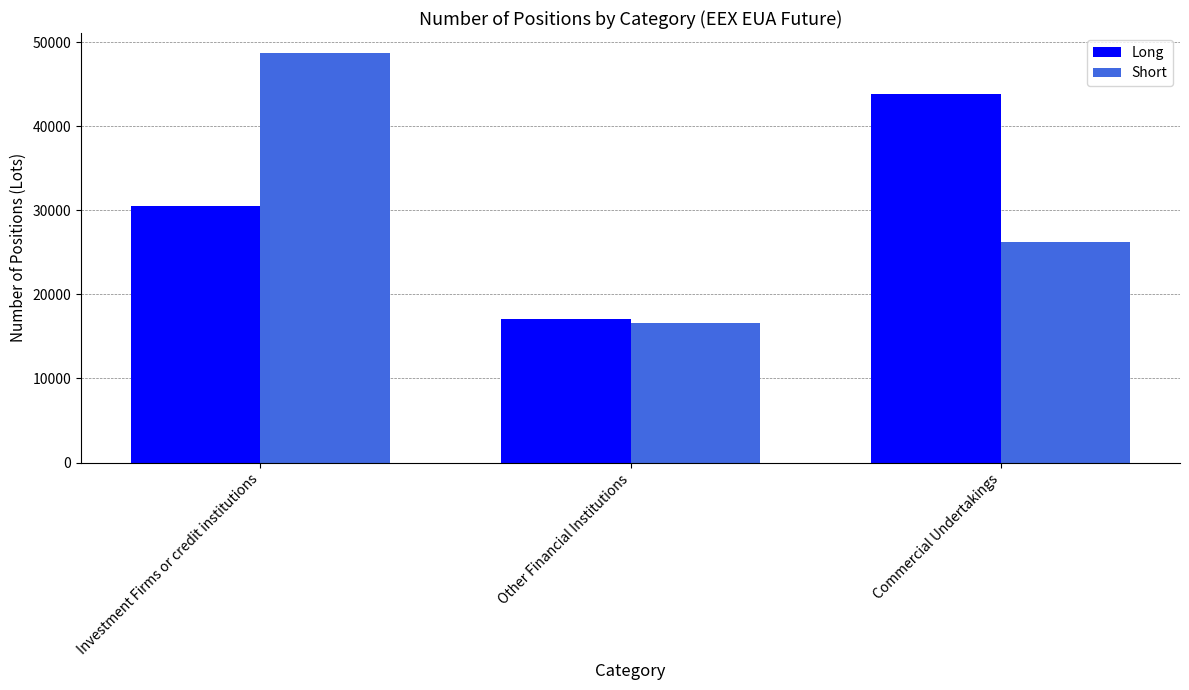

Is the value of Long at Commercial Undertakings greater than the value of Short at Investment Firms or credit institutions?

No